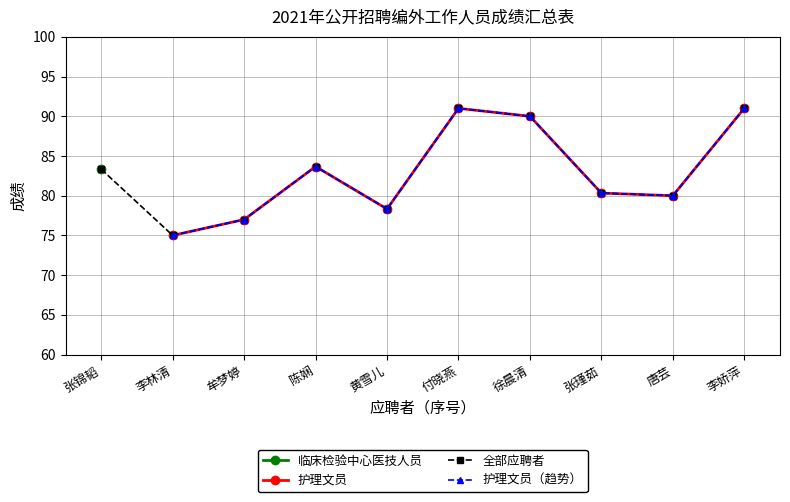

Reading left to right, transcribe all the data shown in this chart.

75.0	77.0	83.7	78.3	91.0	90.0	80.3	80.0	91.0